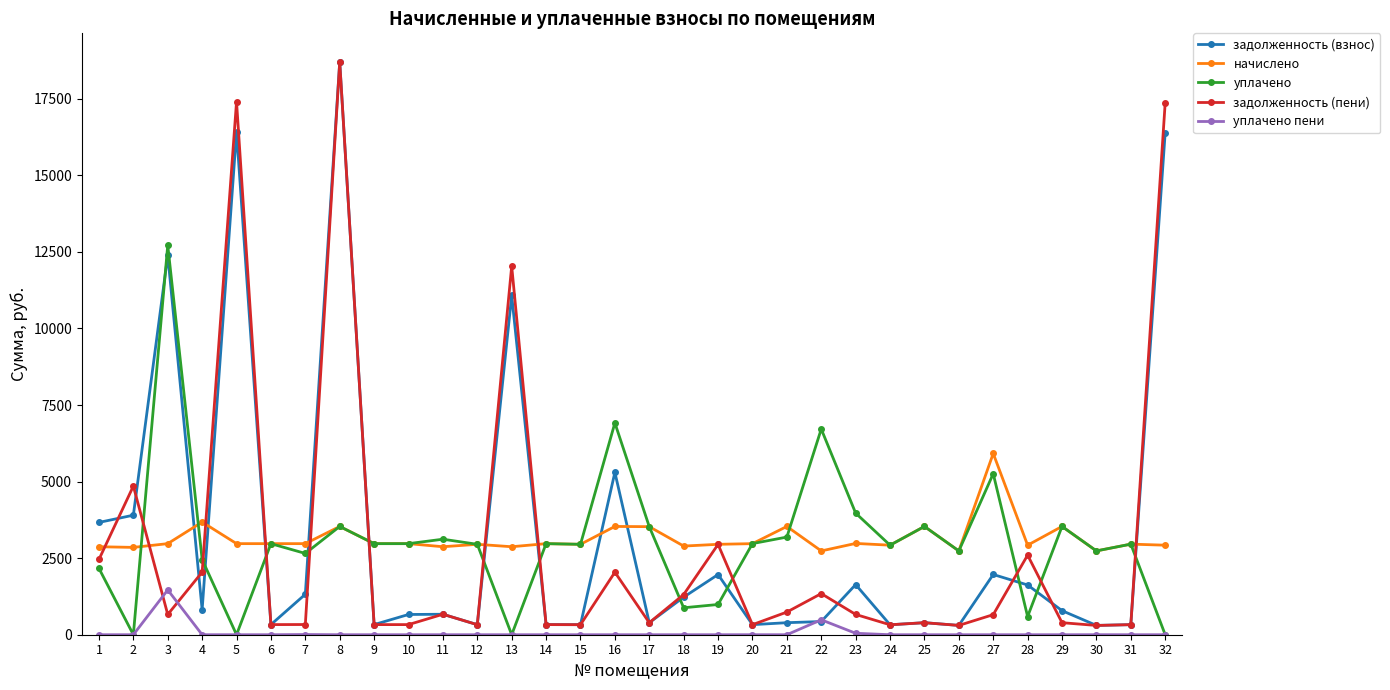

At which category does уплачено reach its first local peak?

3